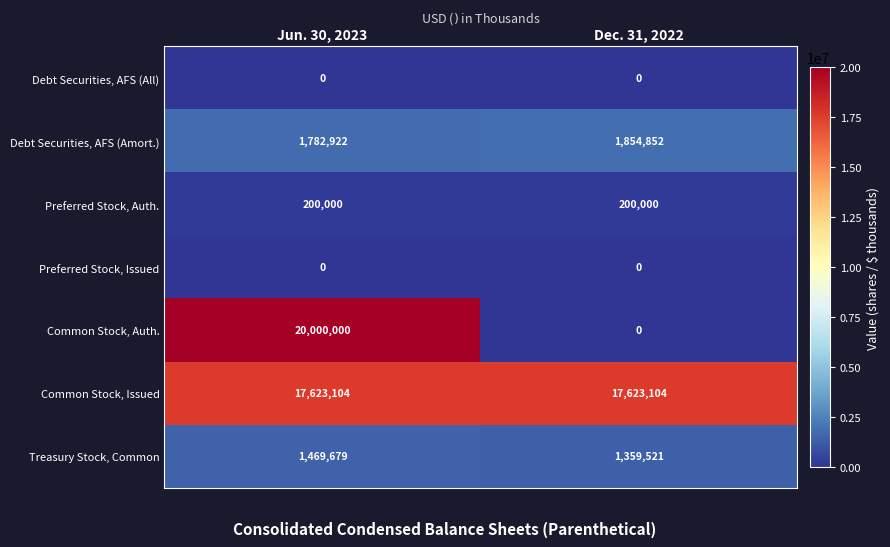

At which category does the chart reach its peak across all series?

Jun. 30, 2023